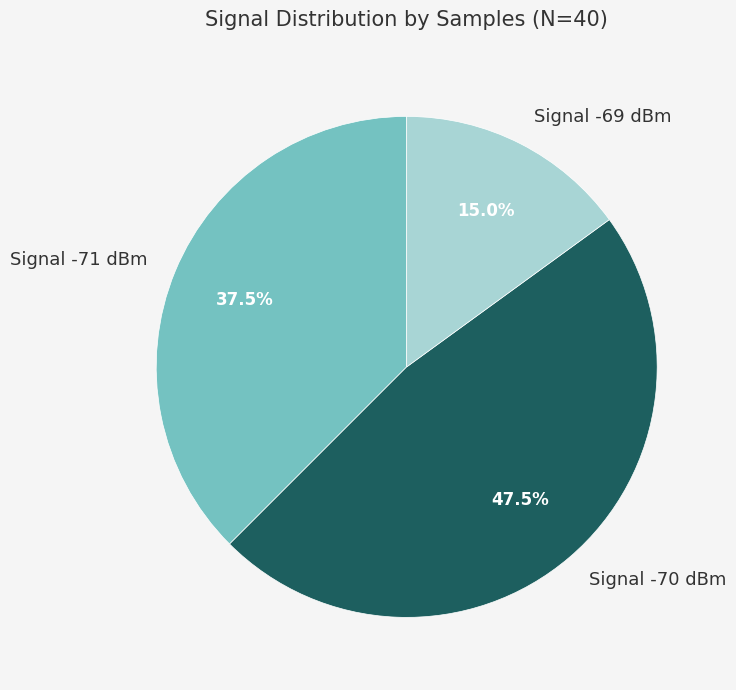

What portion of the pie excludes Signal -70 dBm?

52.5%